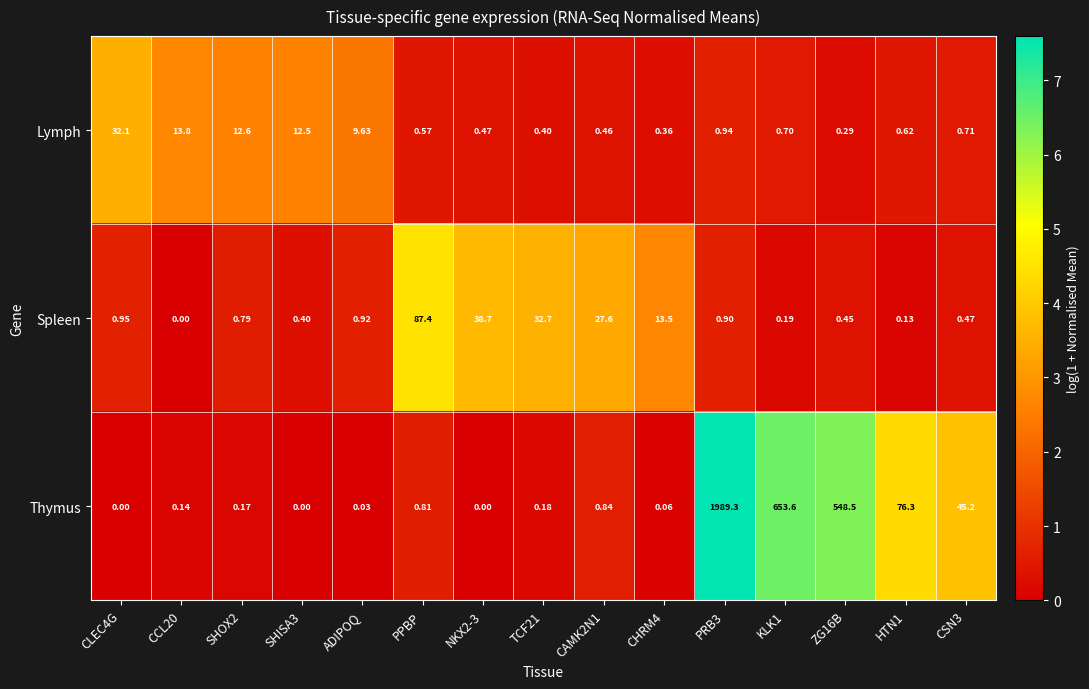

At CCL20, list the series in order from largest to smallest.

Lymph, Thymus, Spleen